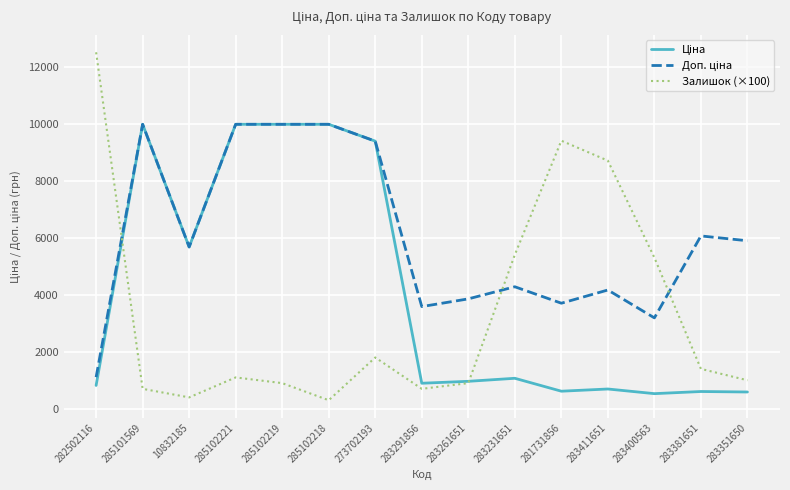

At which category does the chart reach its peak across all series?

282502116